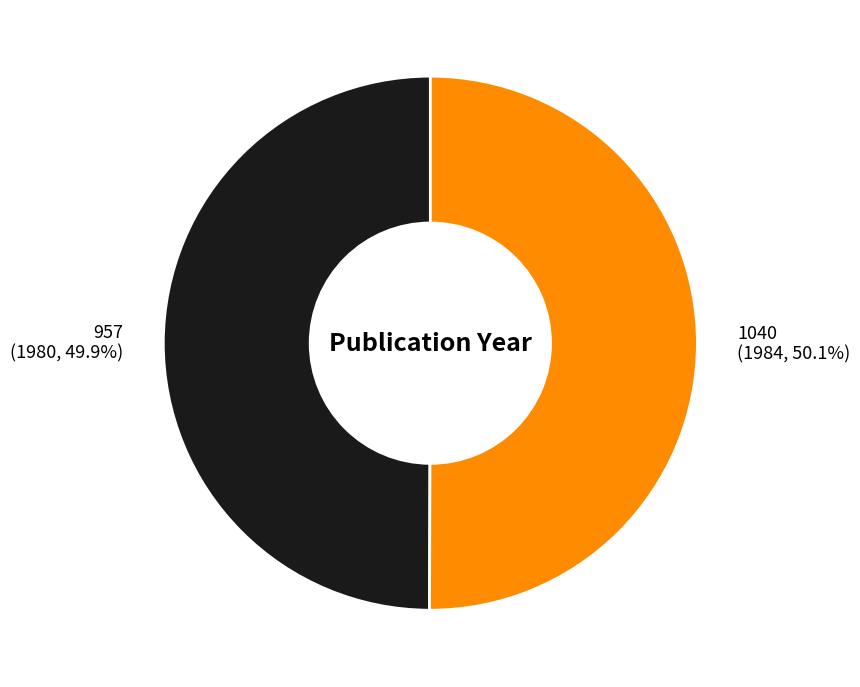

Approximately how many times larger is the value at 1040 compared to 957?

1.0